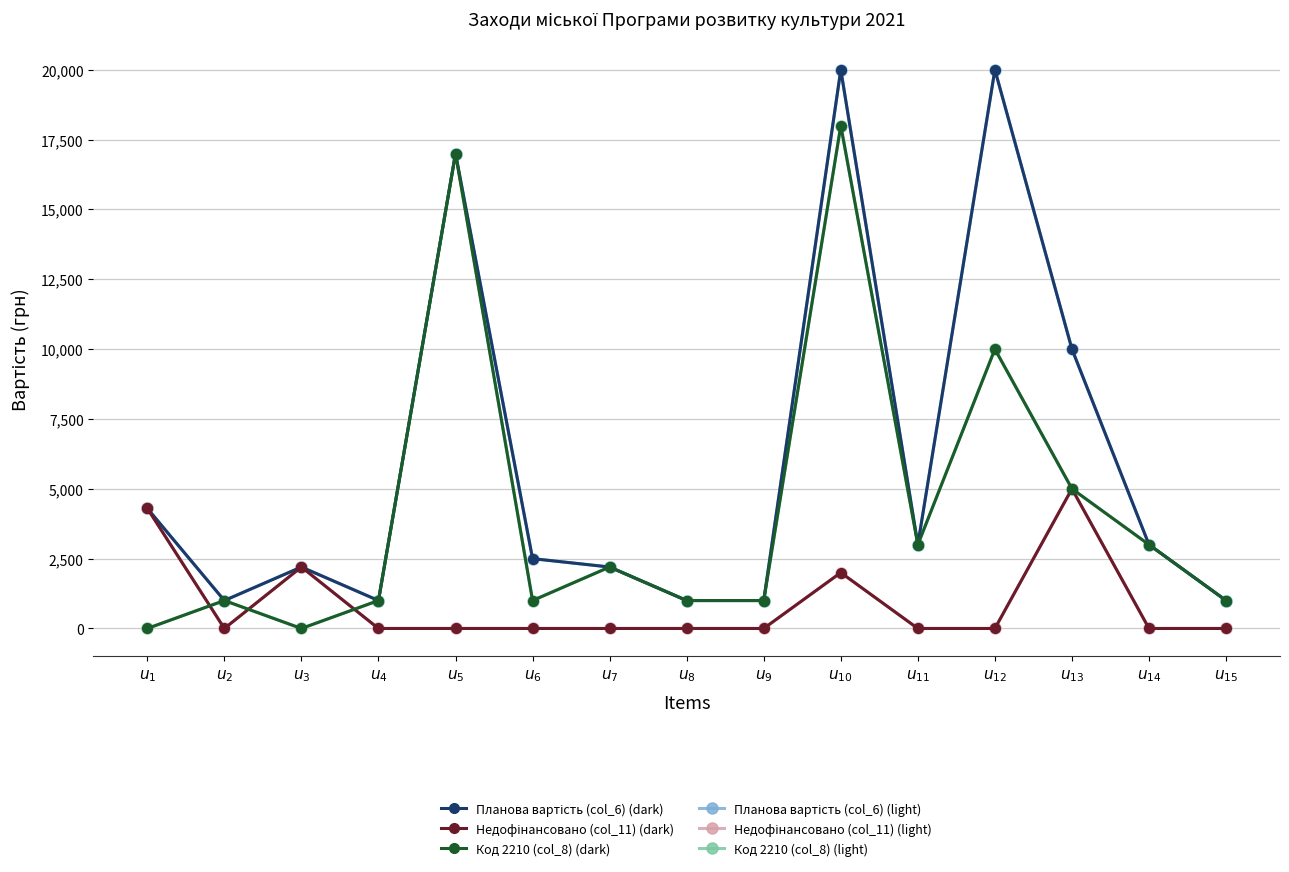

How many intersections are there between Недофінансовано (col_11) (light) and Код 2210 (col_8) (light)?

3